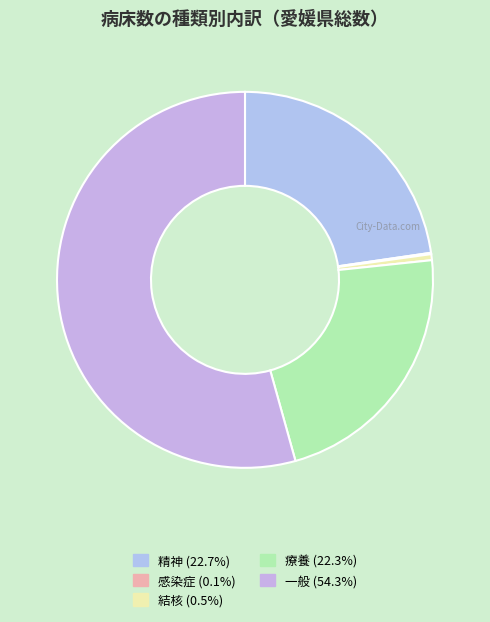

To the nearest percent, what is the difference between the largest and smallest slice percentages?

54%